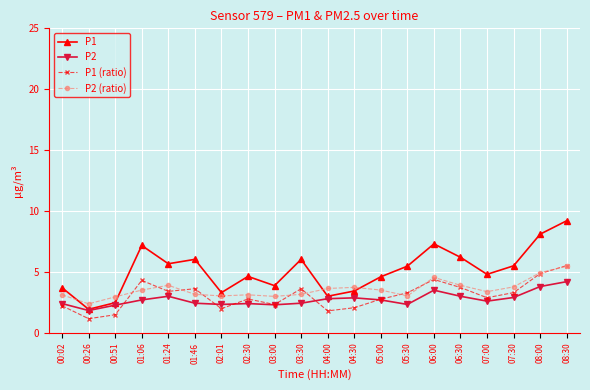

What position from the left is 08:00?

19